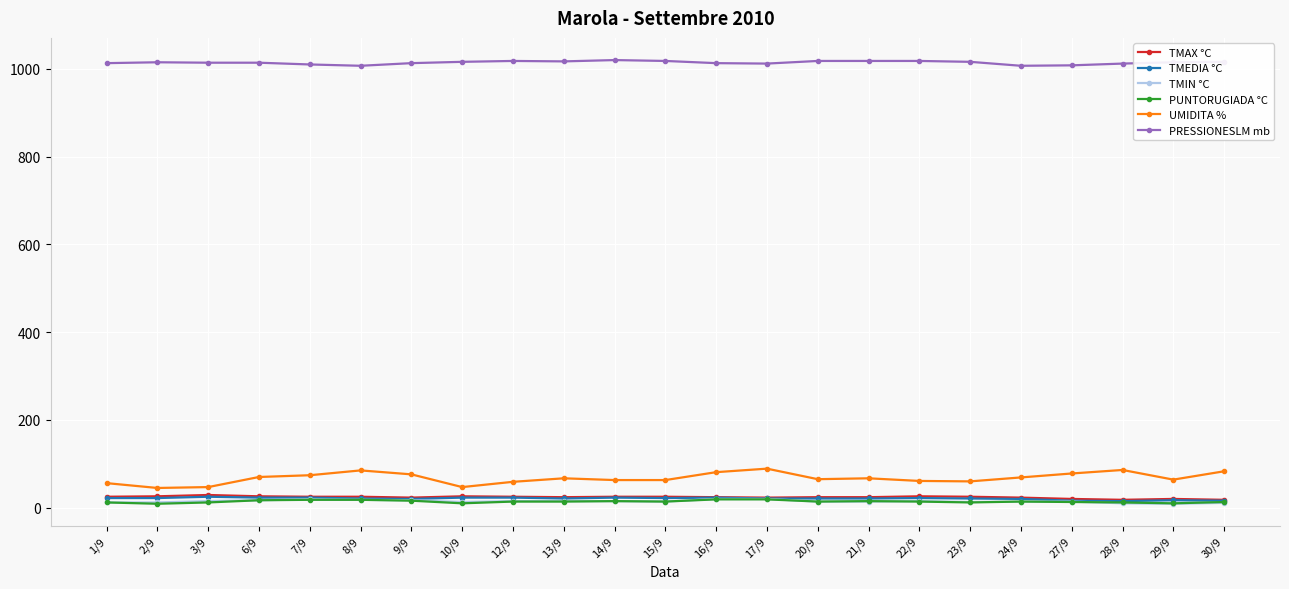

True or false: PRESSIONESLM mb and UMIDITA % intersect in this chart.

False